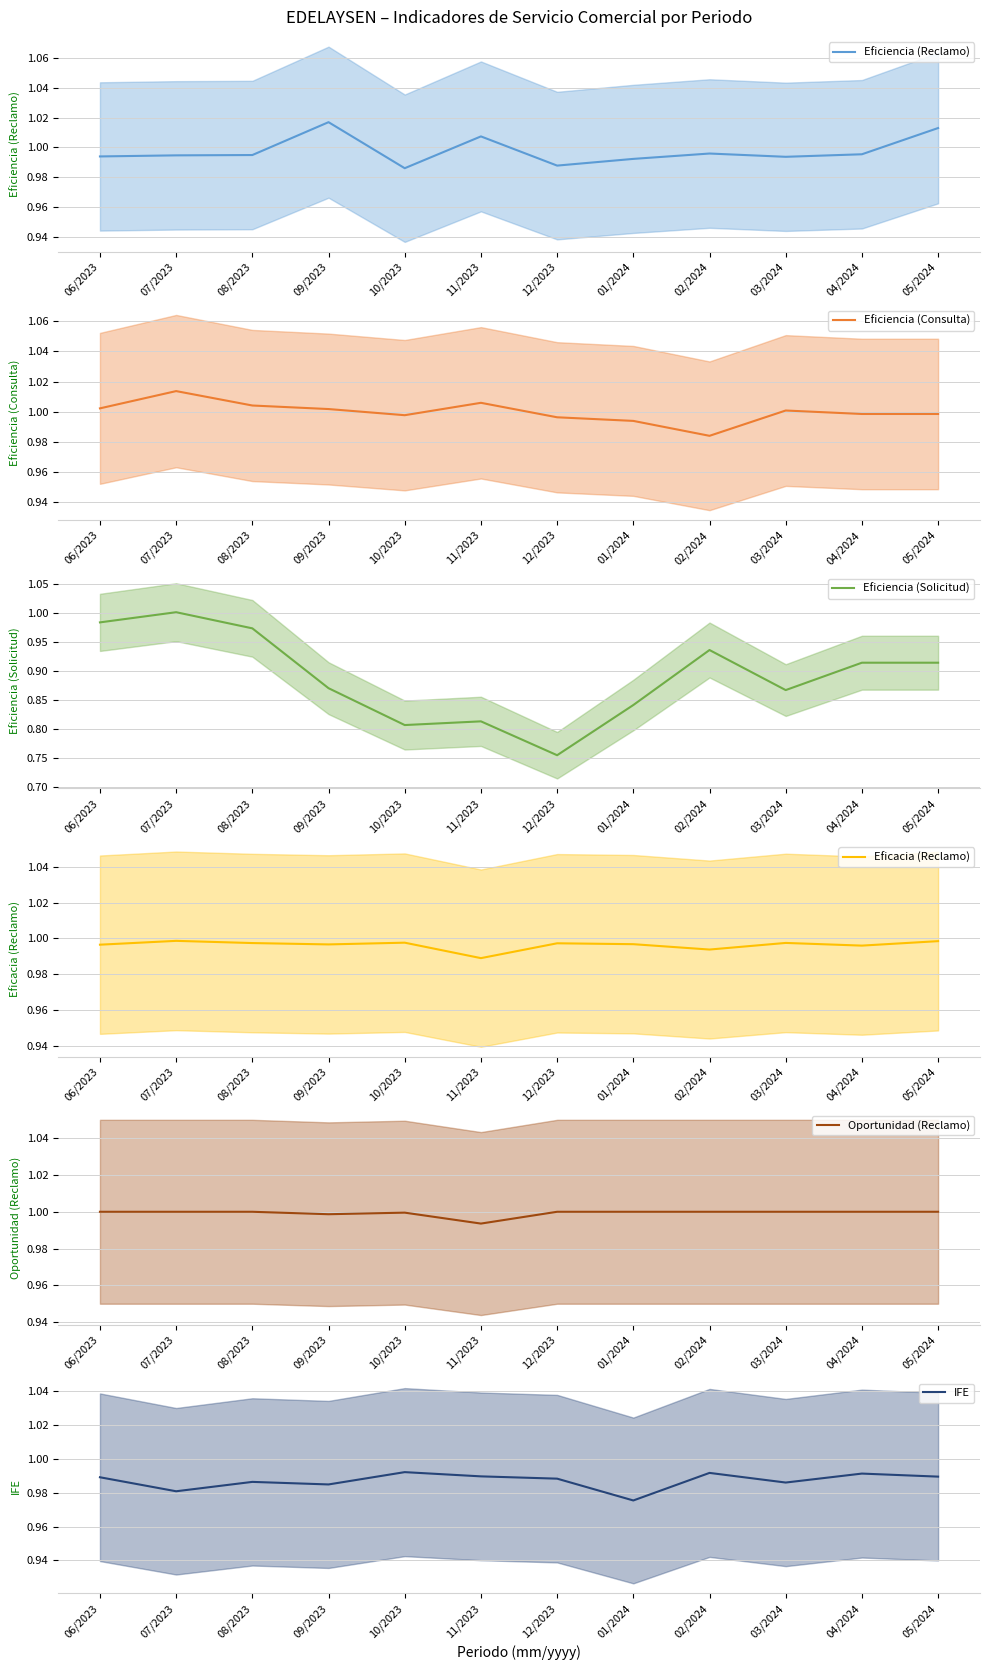

At which label does Eficiencia (Reclamo) reach its minimum?

10/2023